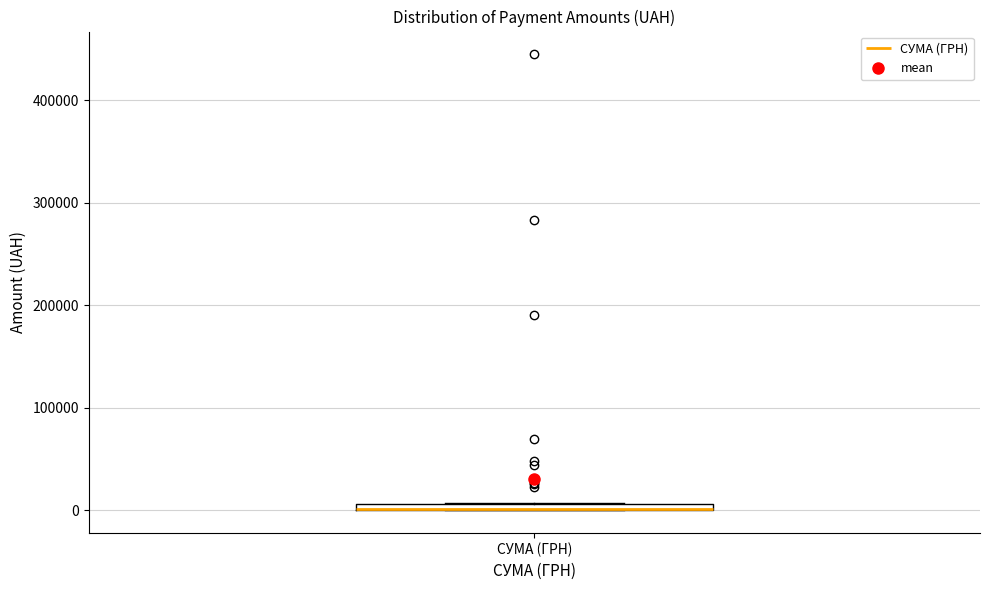

Where is the lower edge of the box for СУМА (ГРН) on the y-axis? The values are not printed on the chart, so give them approximately, as read against the axis.

0